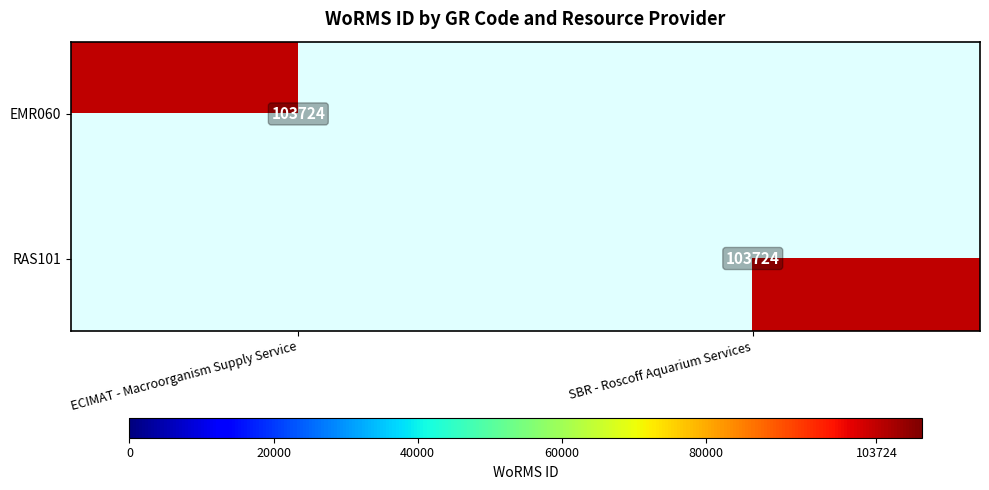

The value of EMR060 at ECIMAT - Macroorganism Supply Service is 148404. True or false?

False